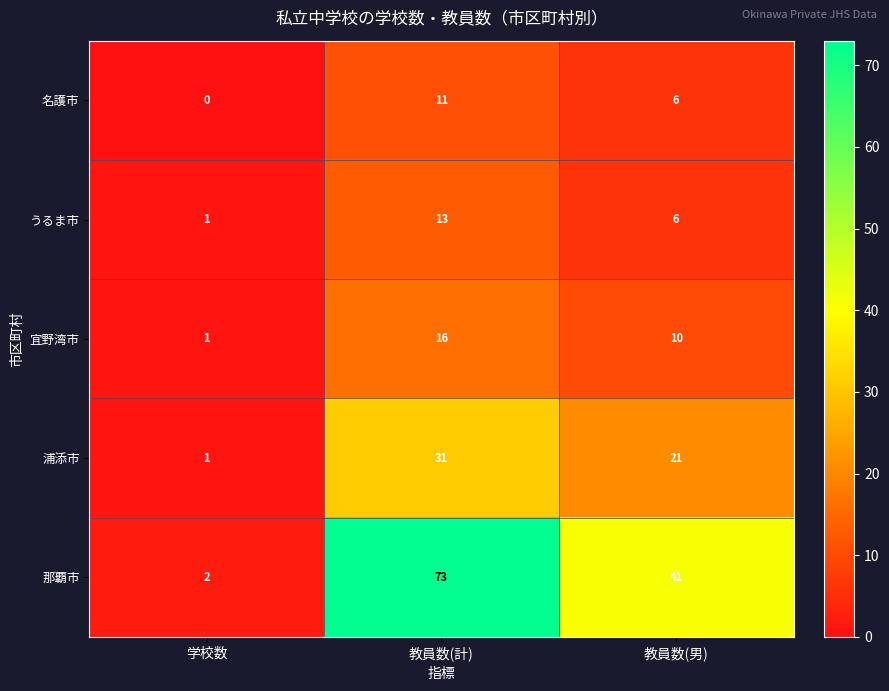

Reading left to right, transcribe all the data shown in this chart.

名護市: 学校数=0	教員数(計)=11	教員数(男)=6
うるま市: 学校数=1	教員数(計)=13	教員数(男)=6
宜野湾市: 学校数=1	教員数(計)=16	教員数(男)=10
浦添市: 学校数=1	教員数(計)=31	教員数(男)=21
那覇市: 学校数=2	教員数(計)=73	教員数(男)=41